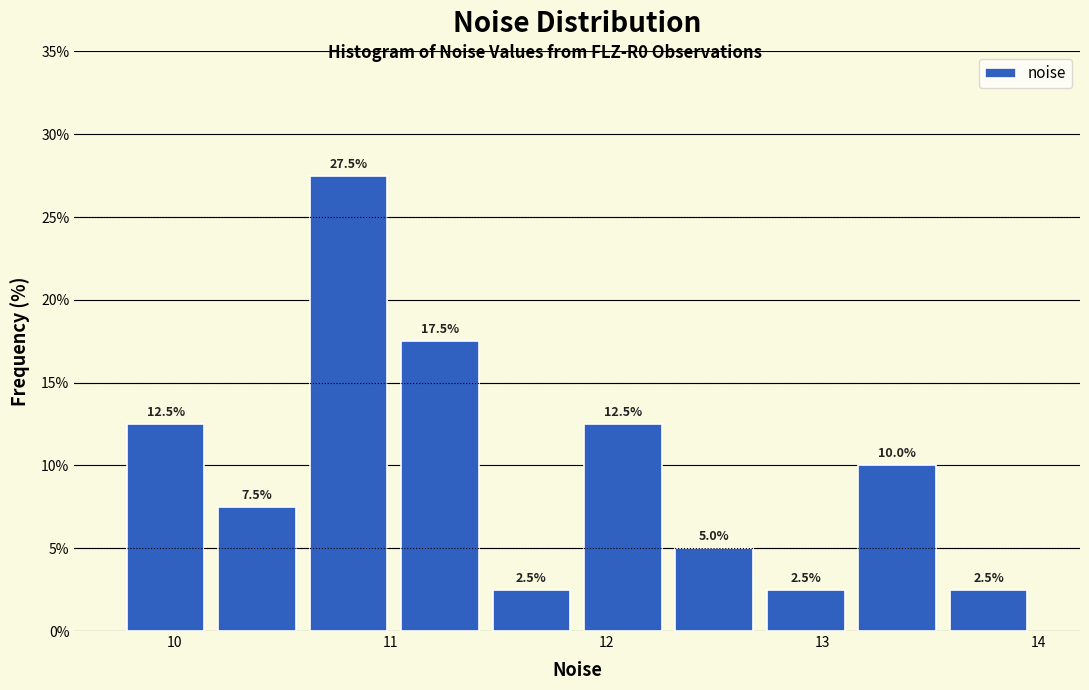

Which range on the x-axis has the tallest bar?

10.6 to 11.0